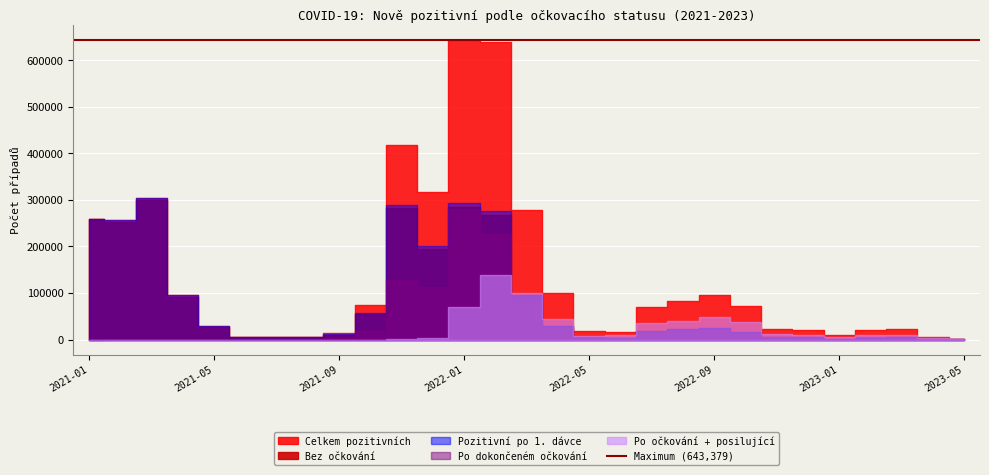

Reading left to right, what are all the values shown in this chart?

Bez očkování: 2021-01=258787	2021-02=253507	2021-03=300351	2021-04=91723	2021-05=27690	2021-06=4913	2021-07=4947	2021-08=4776	2021-09=10681	2021-10=55484	2021-11=283633	2021-12=195481	2022-01=285614	2022-02=268156	2022-03=94662	2022-04=28534	2022-05=4791	2022-06=4202	2022-07=18328	2022-08=22757	2022-09=25049	2022-10=15958	2022-11=5238	2022-12=4535	2023-01=2110	2023-02=4224	2023-03=4557	2023-04=1240	2023-05=354
Pozitivní po 1. dávce: 2021-01=546	2021-02=2395	2021-03=3499	2021-04=2943	2021-05=1642	2021-06=561	2021-07=985	2021-08=448	2021-09=179	2021-10=502	2021-11=4876	2021-12=5458	2022-01=8344	2022-02=7099	2022-03=1795	2022-04=541	2022-05=106	2022-06=89	2022-07=416	2022-08=509	2022-09=589	2022-10=417	2022-11=125	2022-12=108	2023-01=68	2023-02=130	2023-03=118	2023-04=38	2023-05=13
Po dokončeném očkování: 2021-01=0	2021-02=252	2021-03=844	2021-04=620	2021-05=386	2021-06=116	2021-07=356	2021-08=689	2021-09=2488	2021-10=19142	2021-11=127505	2021-12=111982	2022-01=280164	2022-02=226183	2022-03=81328	2022-04=25618	2022-05=4076	2022-06=3737	2022-07=15711	2022-08=18413	2022-09=21081	2022-10=14992	2022-11=4947	2022-12=4484	2023-01=2159	2023-02=4605	2023-03=4888	2023-04=1210	2023-05=318
Po očkování + posilující: 2021-01=0	2021-02=0	2021-03=0	2021-04=0	2021-05=0	2021-06=0	2021-07=0	2021-08=0	2021-09=0	2021-10=24	2021-11=1183	2021-12=4060	2022-01=69257	2022-02=138036	2022-03=100029	2022-04=44964	2022-05=8595	2022-06=8872	2022-07=34922	2022-08=40118	2022-09=47748	2022-10=38010	2022-11=10935	2022-12=9610	2023-01=4401	2023-02=9429	2023-03=10083	2023-04=2758	2023-05=770
Celkem pozitivních: 2021-01=259333	2021-02=256154	2021-03=304694	2021-04=95286	2021-05=29718	2021-06=5590	2021-07=6288	2021-08=5913	2021-09=13348	2021-10=75152	2021-11=417197	2021-12=316981	2022-01=643379	2022-02=639474	2022-03=277814	2022-04=99657	2022-05=17568	2022-06=16900	2022-07=69377	2022-08=82086	2022-09=95884	2022-10=71842	2022-11=22778	2022-12=20878	2023-01=9888	2023-02=20981	2023-03=22987	2023-04=6300	2023-05=1774